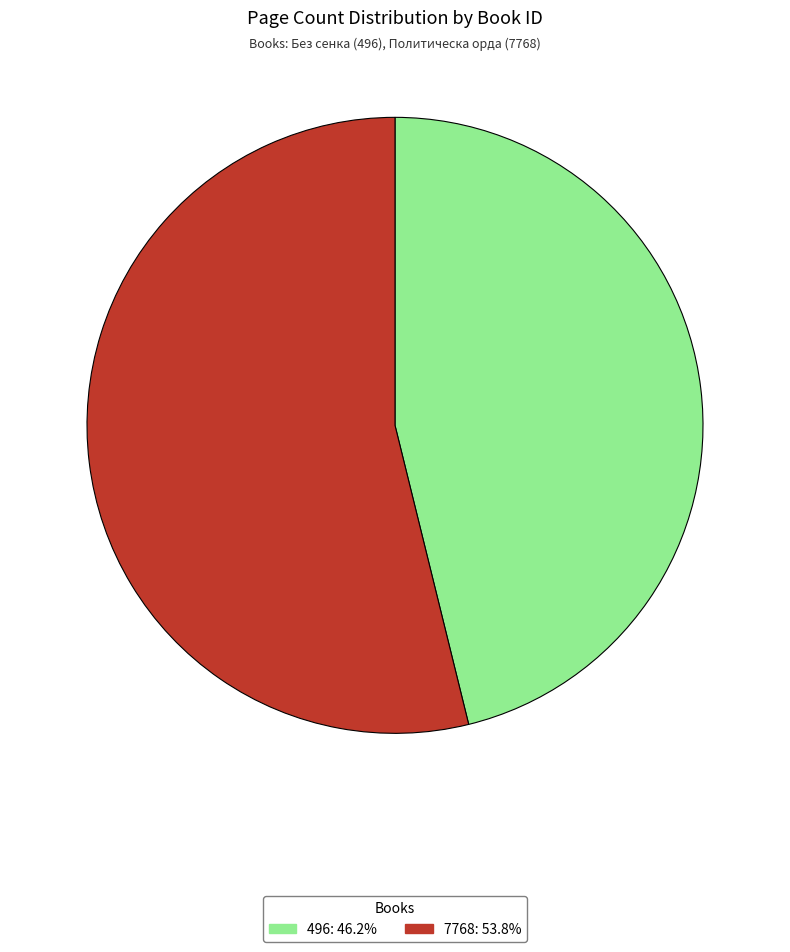

Rank the categories by value from highest to lowest.

7768, 496